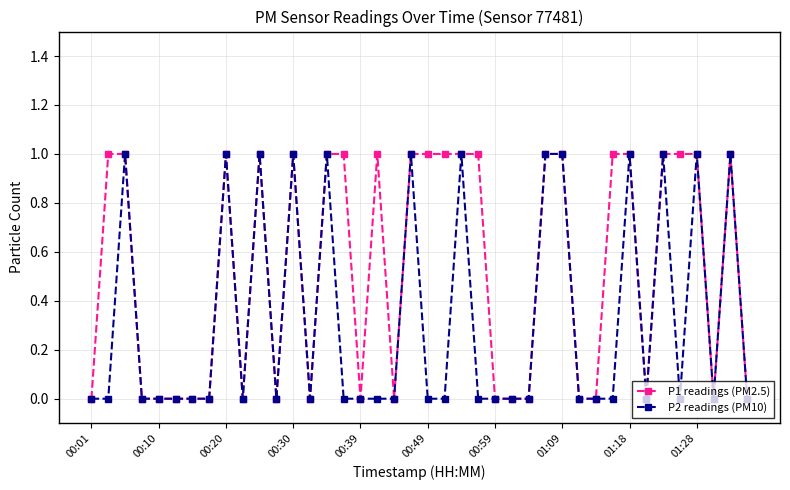

What is the sum of all P2 readings (PM10) values?

13